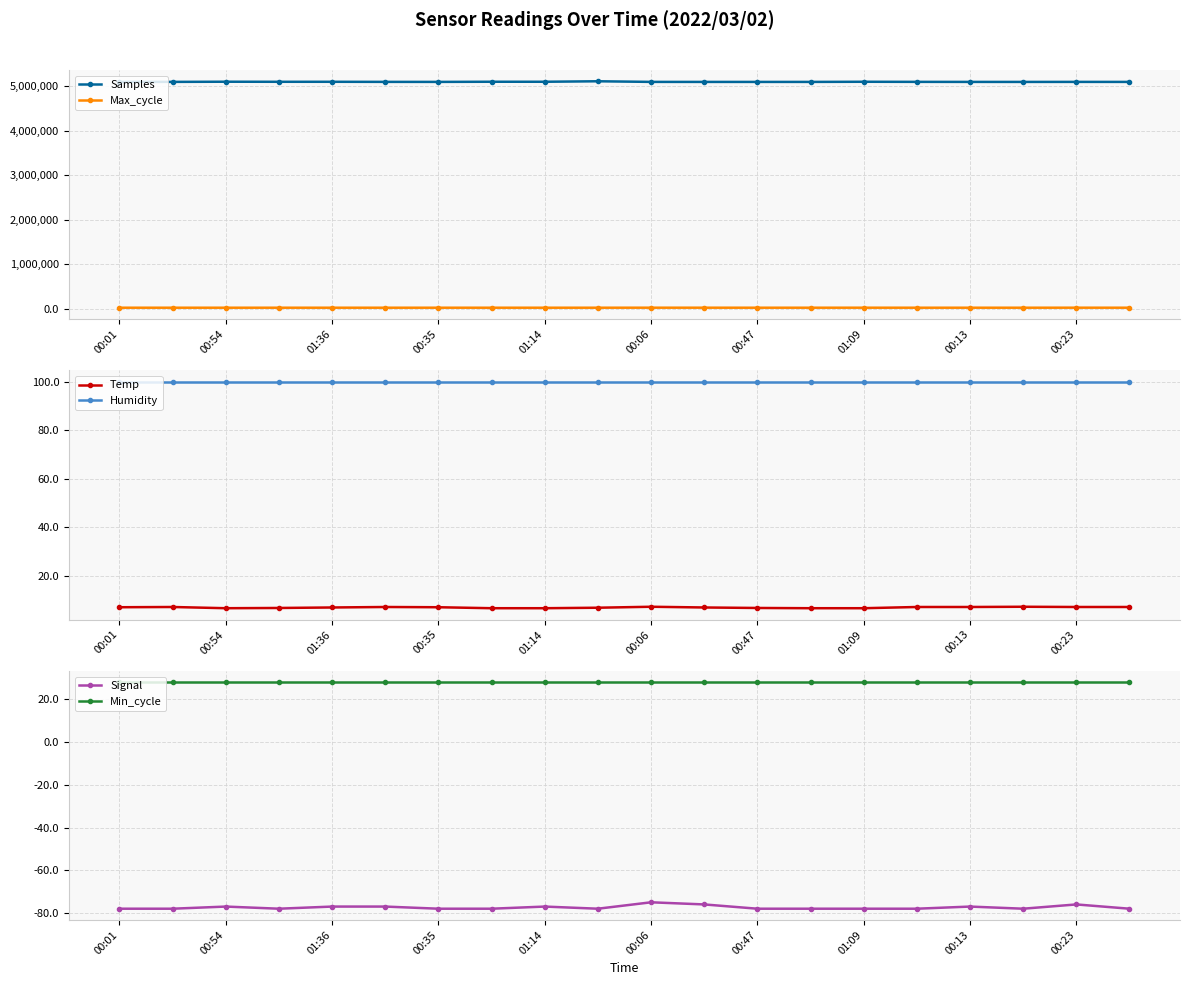

What is the minimum value for Temp?

6.7